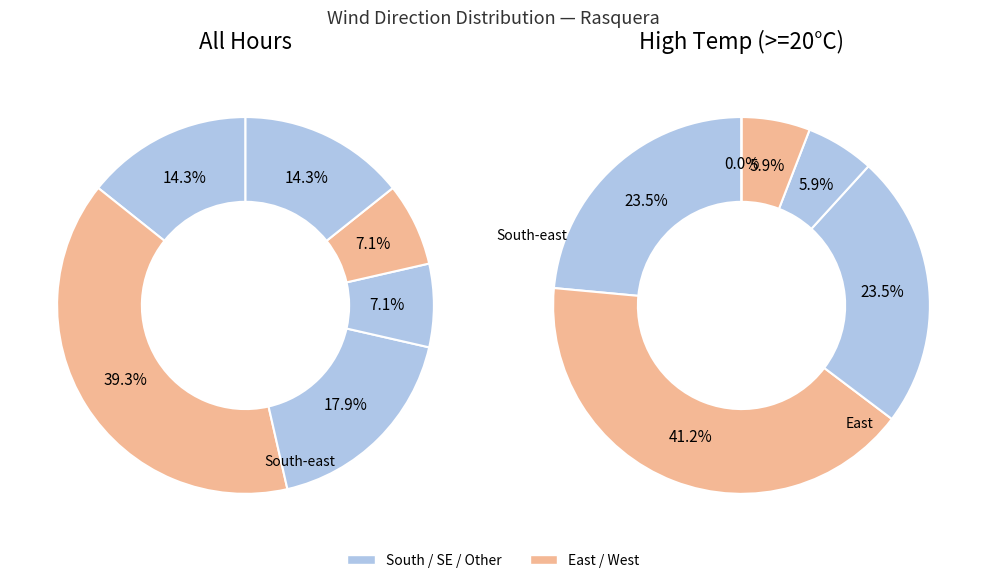

To the nearest percent, what is the combined percentage of South-east and South?

100%